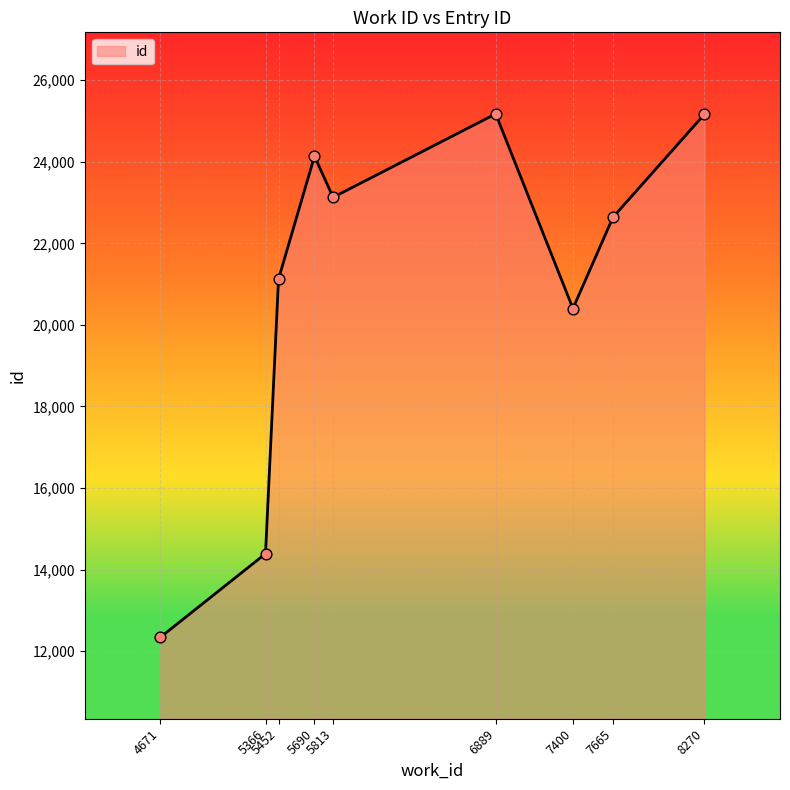

Which has a higher value, 4671 or 7400?

7400